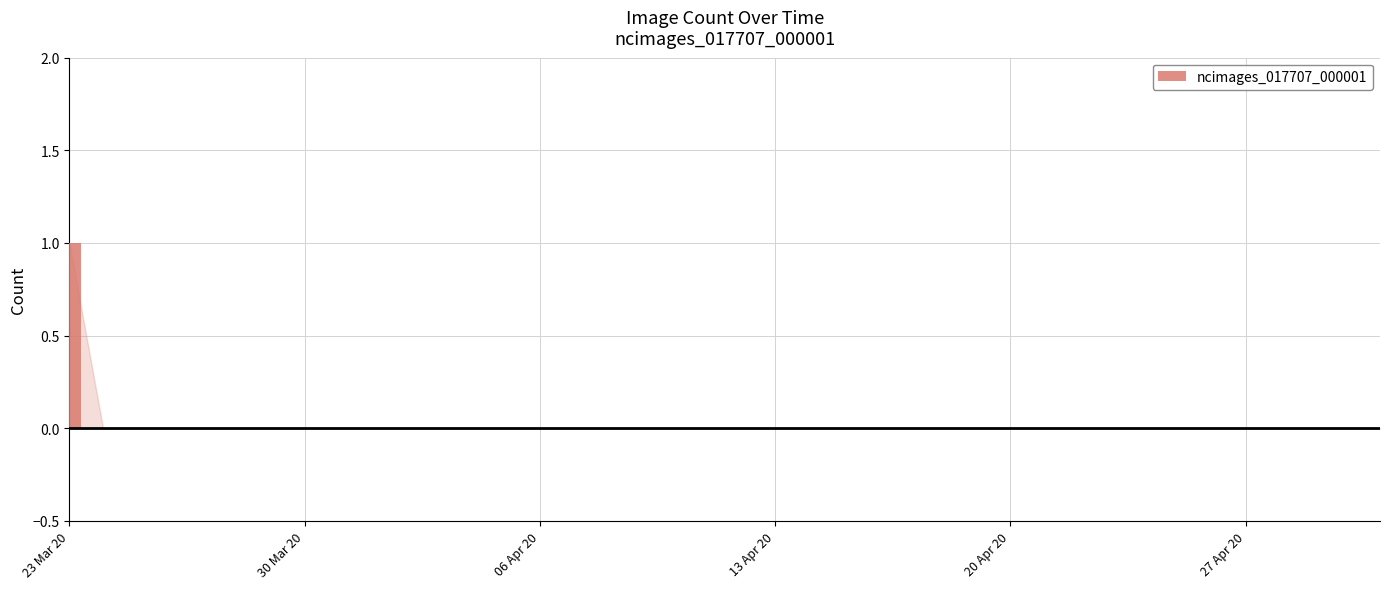

Is it true that the value at 30 Mar 20 is 0?

True